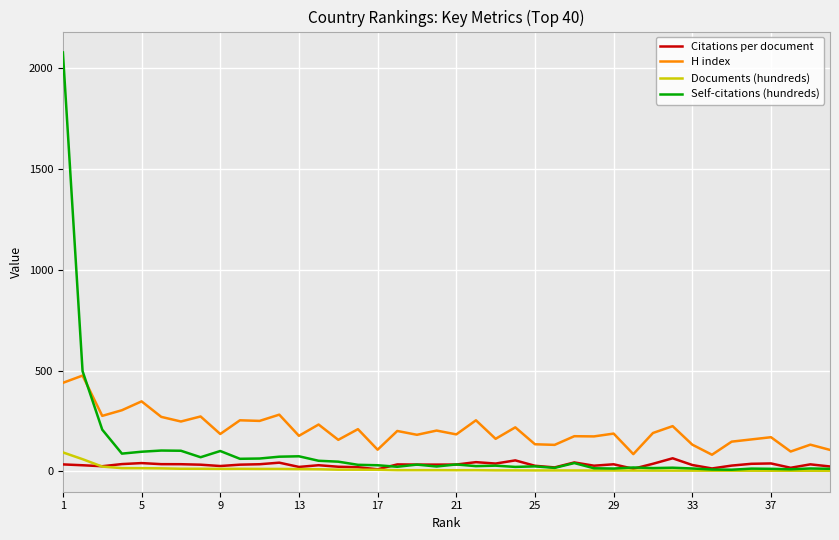

Which series has the largest range (max minus min)?

Self-citations (hundreds)